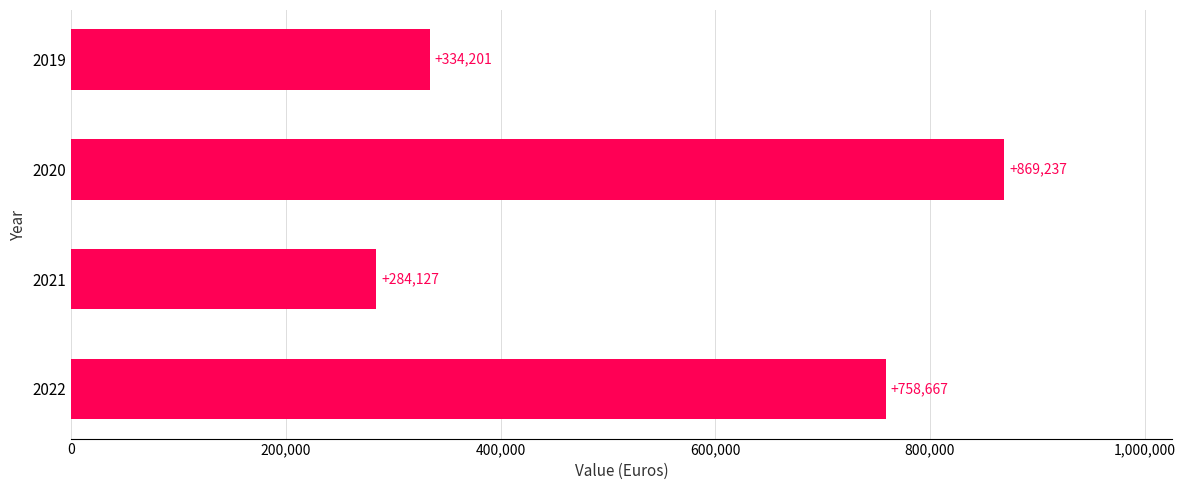

Where is the data nearest to the value 576682?

2022